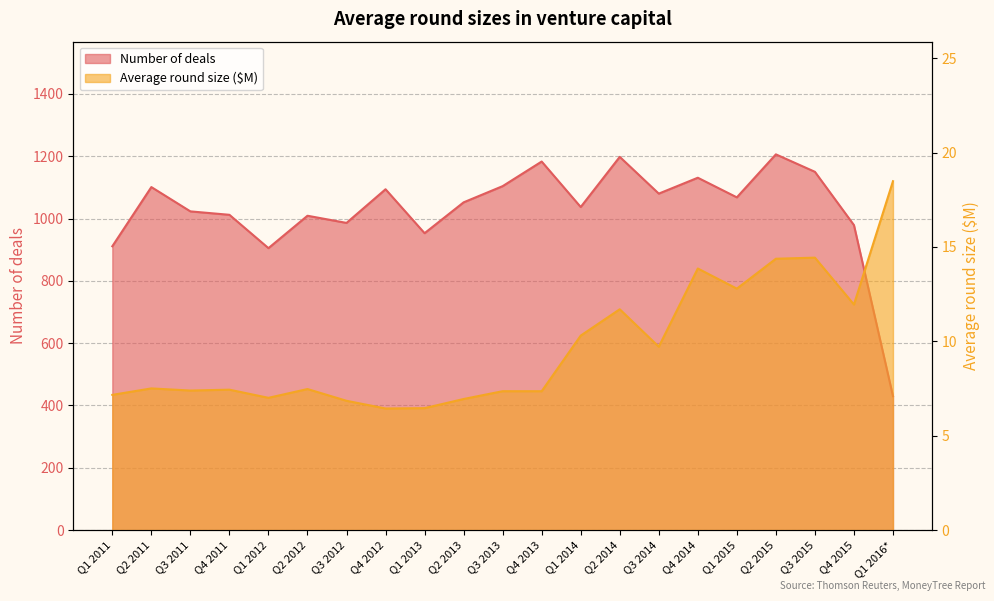

True or false: Number of deals has more than 1 points higher than both neighbors.

True